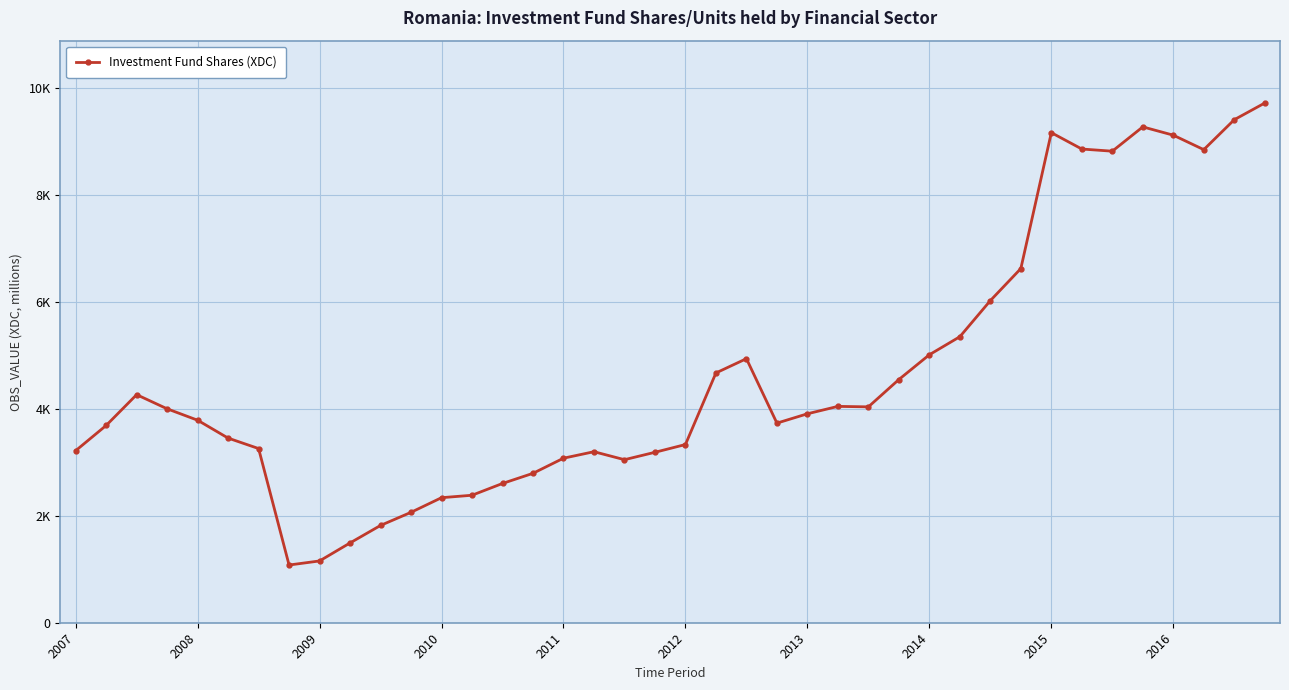

What is the label of the 17th point from the right?

23